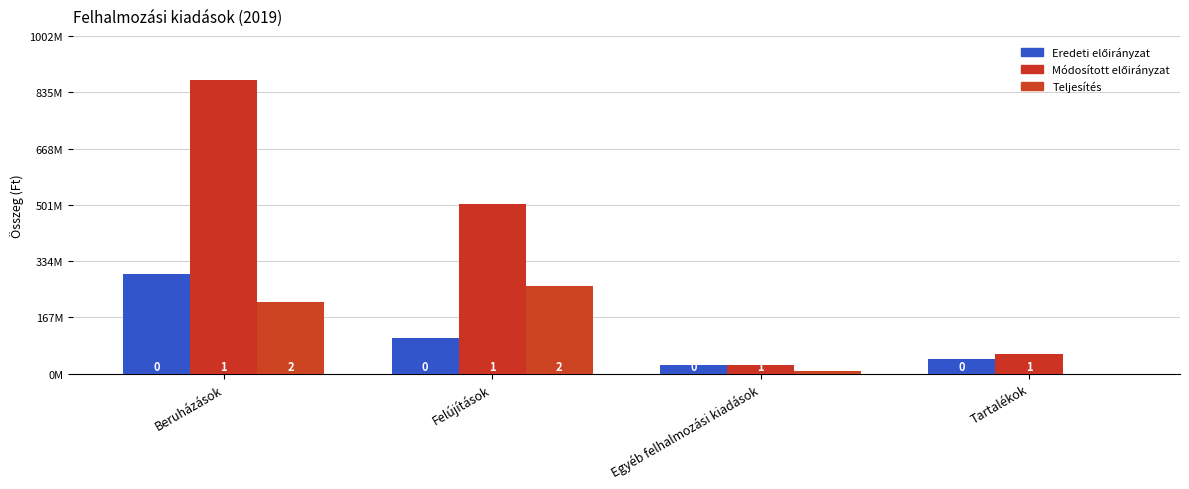

Rank the series by their maximum value, from highest to lowest.

Módosított előirányzat, Eredeti előirányzat, Teljesítés